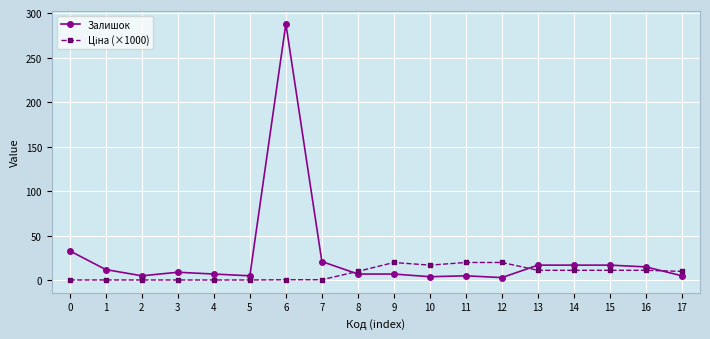

Which series has the largest range (max minus min)?

Залишок